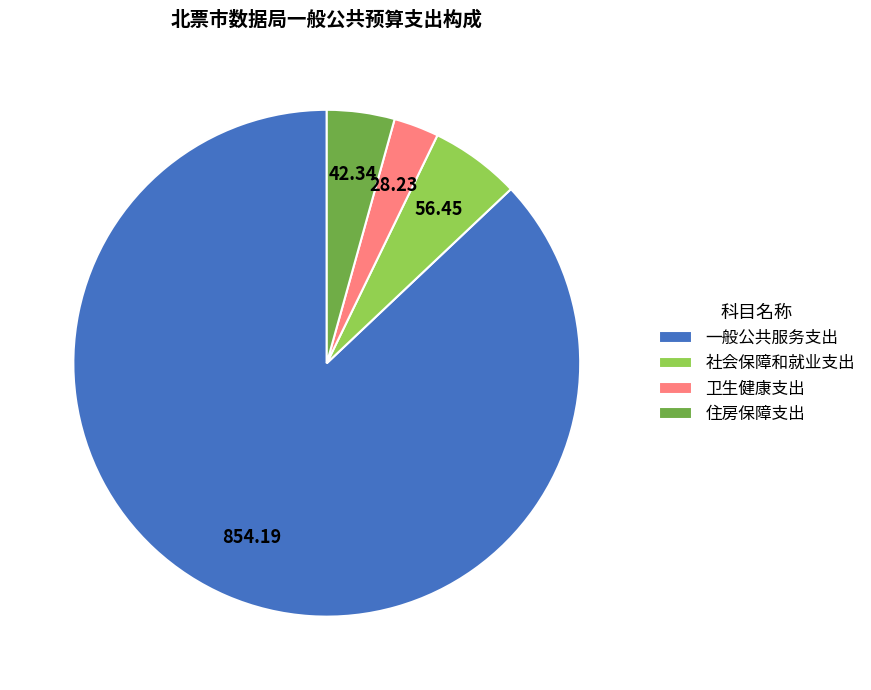

How many segments does this pie chart have?

4